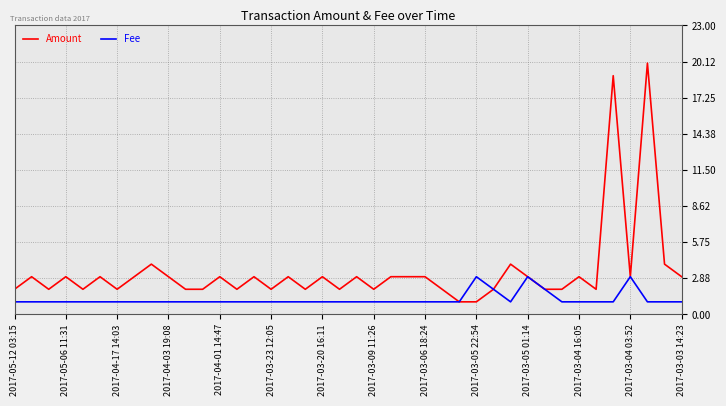

What is the highest value of the Fee series?

3.0